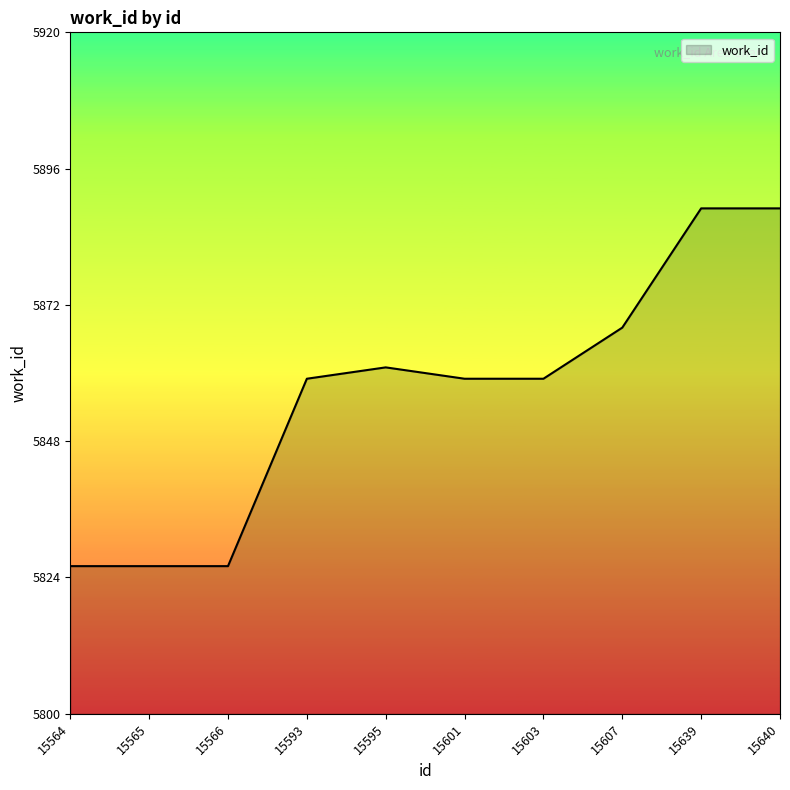

What is the smallest value displayed?

5826